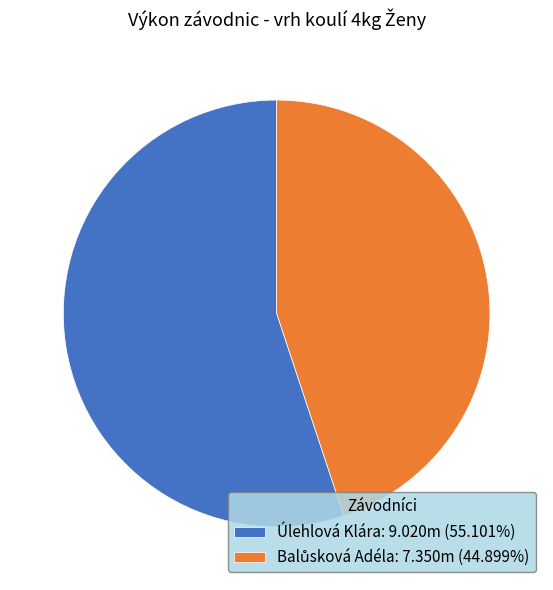

Is Úlehlová Klára: 9.020m (55.101%) the majority of the pie?

Yes